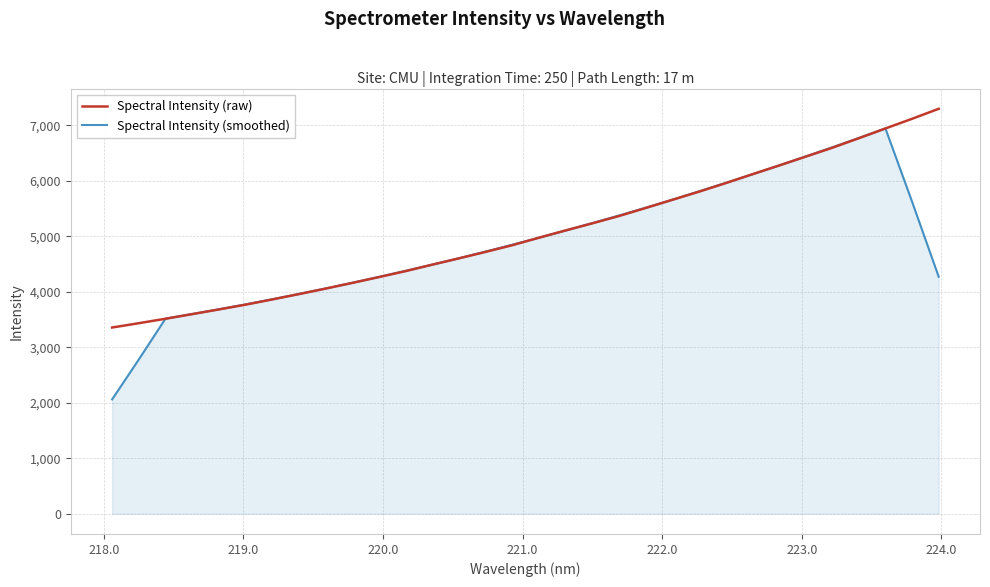

True or false: Spectral Intensity (raw) has more than 2 points higher than both neighbors.

False